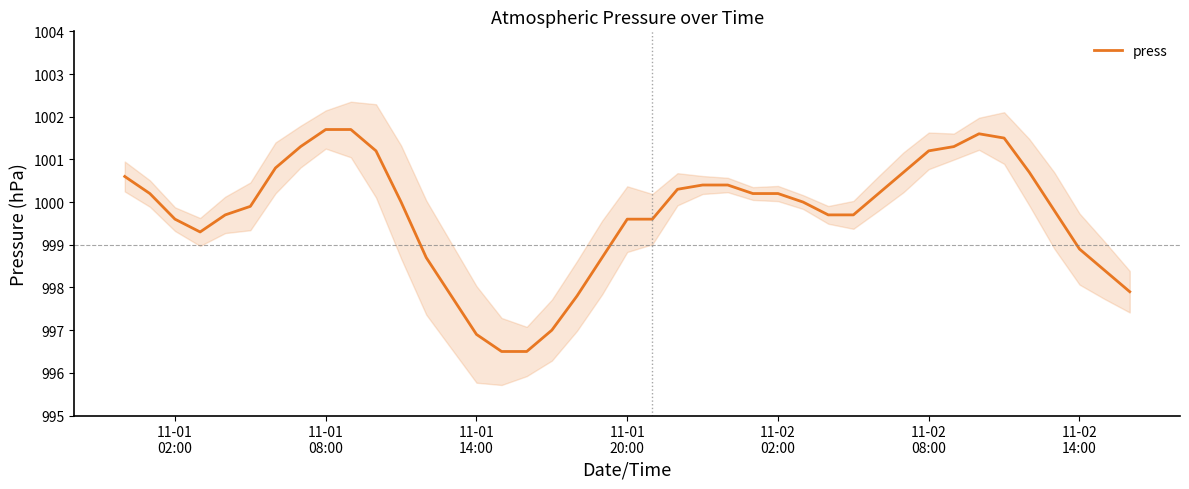

What is the minimum value for press?

996.5